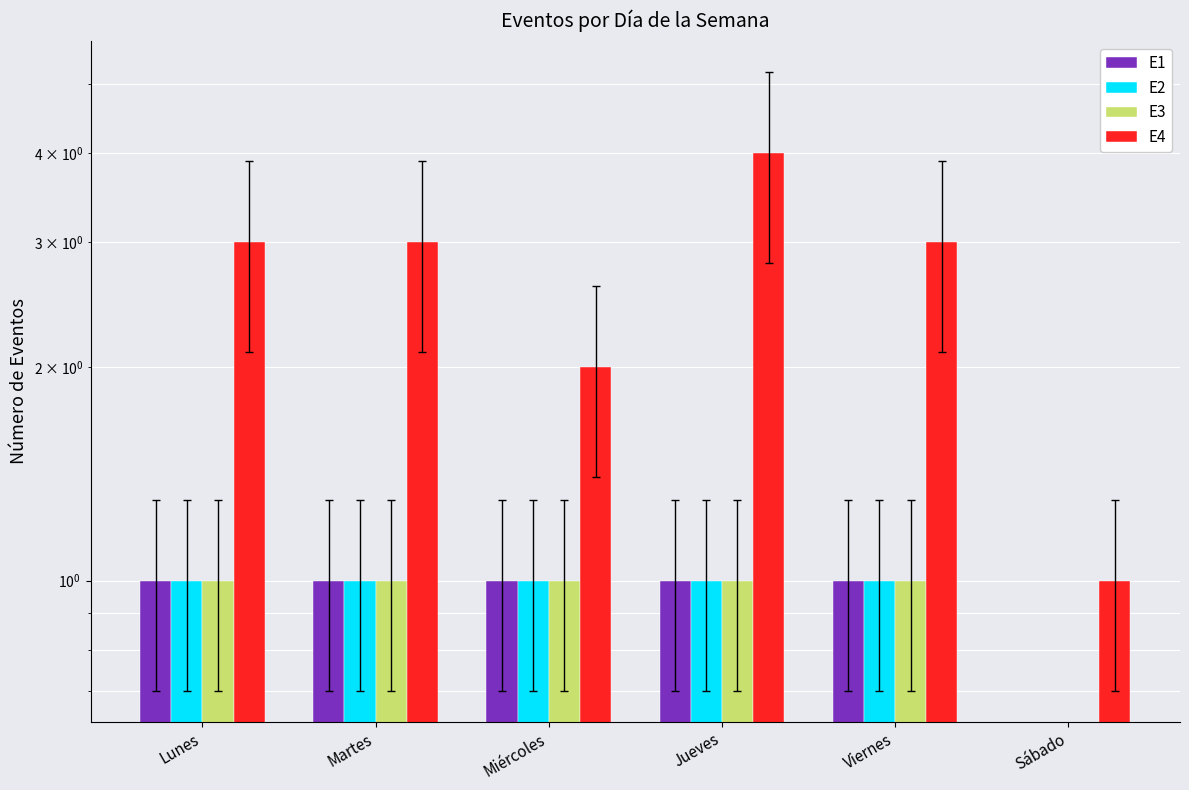

At how many categories does at least one series exceed 1?

5